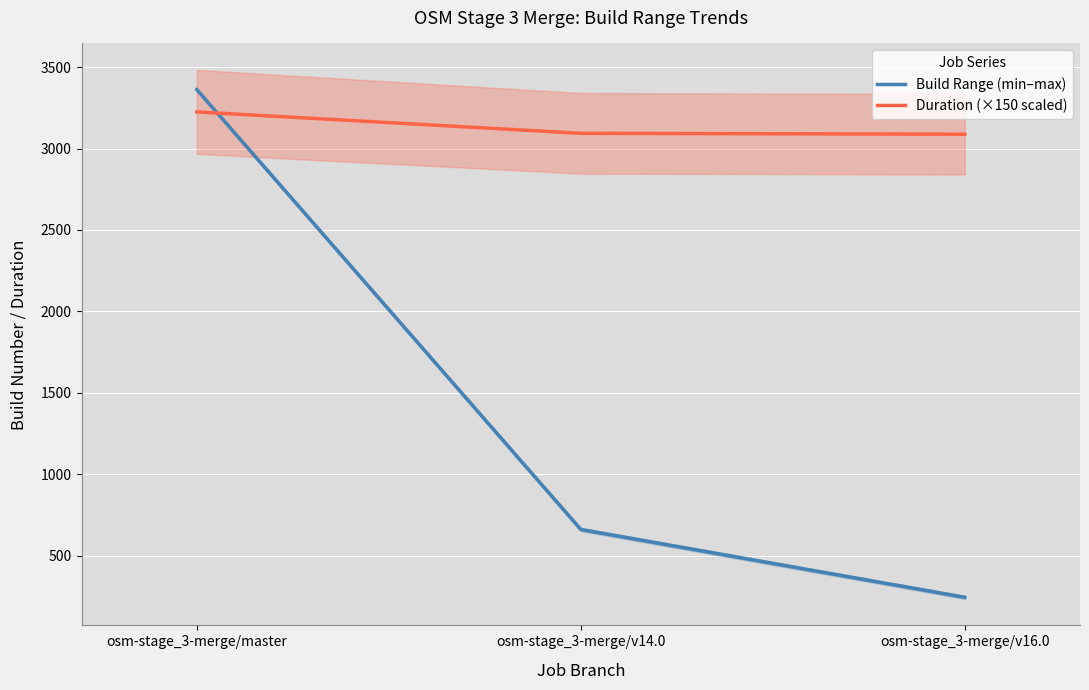

Reading left to right, what are all the values shown in this chart?

Build Range (min–max): 3362.0	660.5	244.0
Duration (×150 scaled): 3225.0	3093.5	3088.0